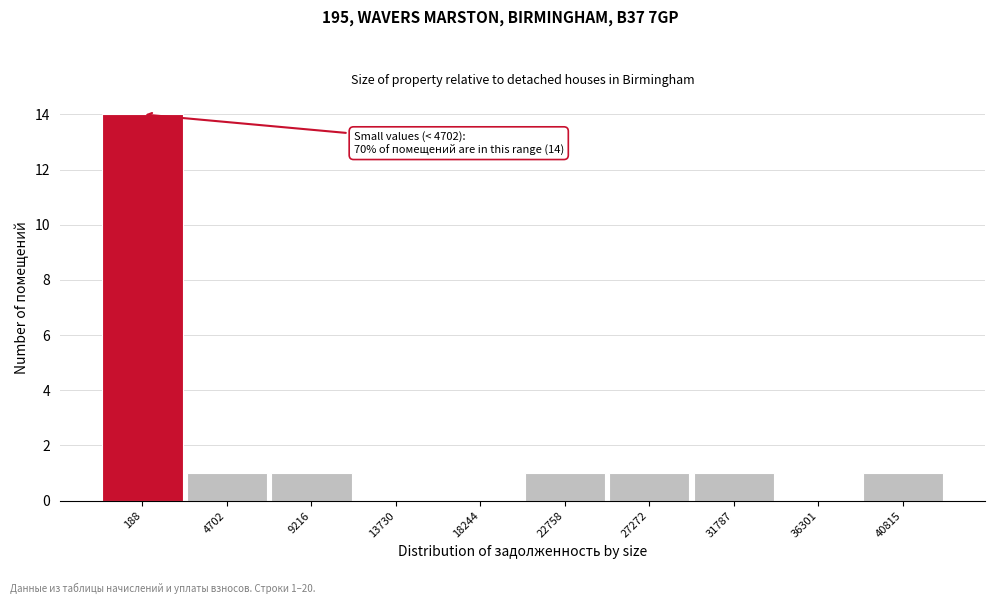

Reading left to right, list all the values displayed in this chart.

188=14	4702=1	9216=1	13730=0	18244=0	22758=1	27272=1	31787=1	36301=0	40815=1